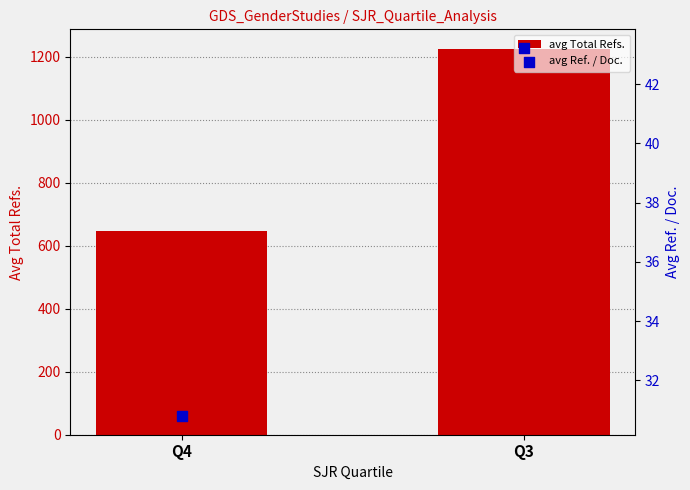

Which series has the largest total across all categories?

avg Total Refs.